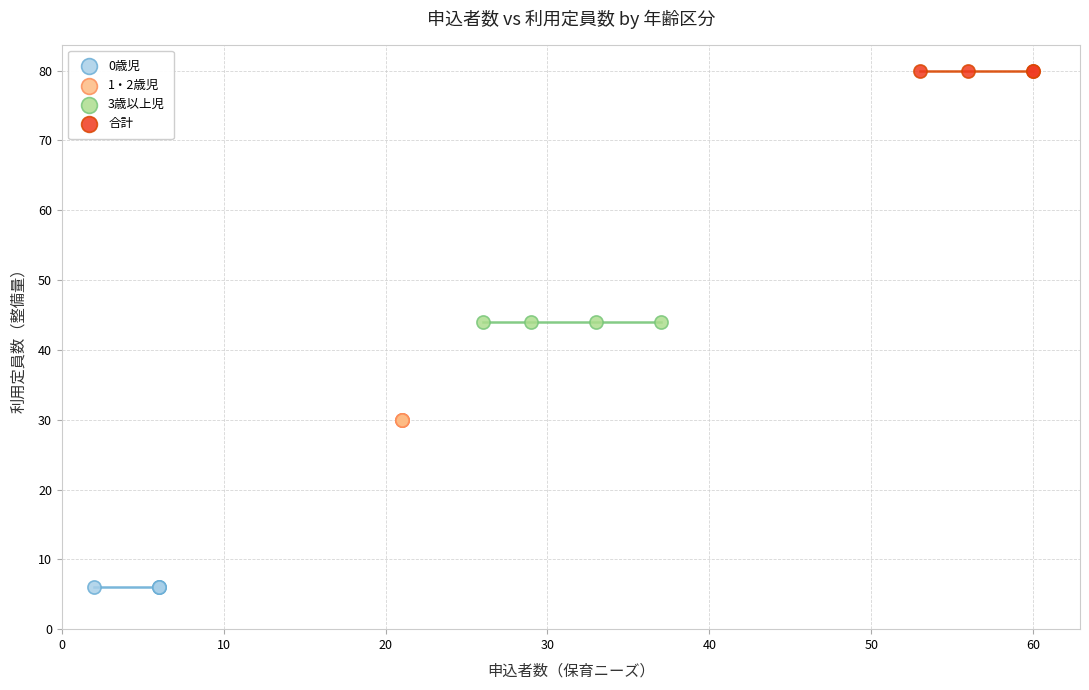

Which series contains the lowest Y value?

0歳児